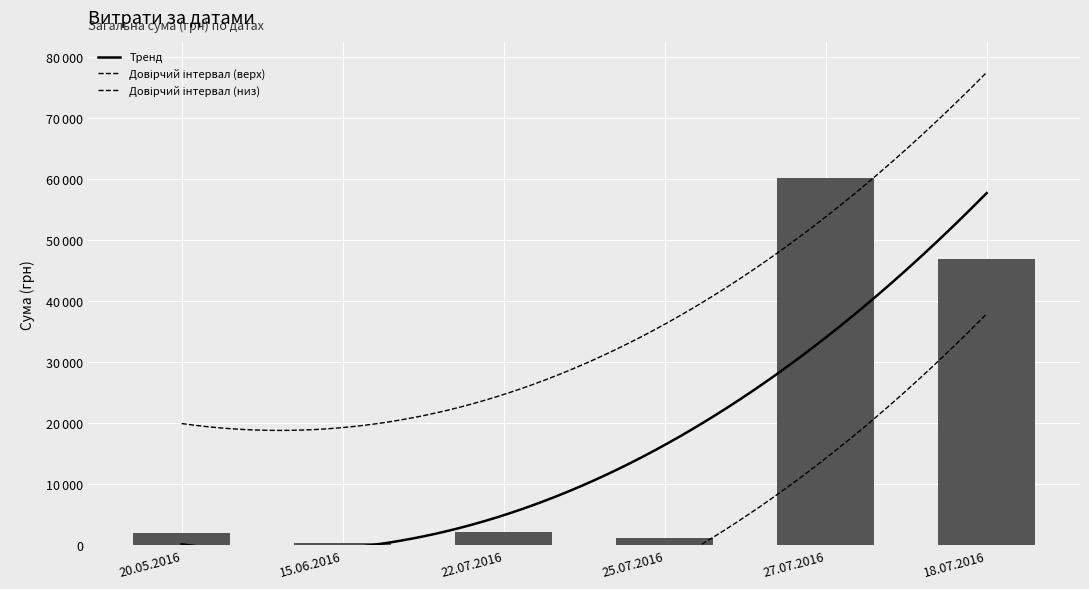

What is the sum of the values at 18.07.2016 and 25.07.2016?

48100.0